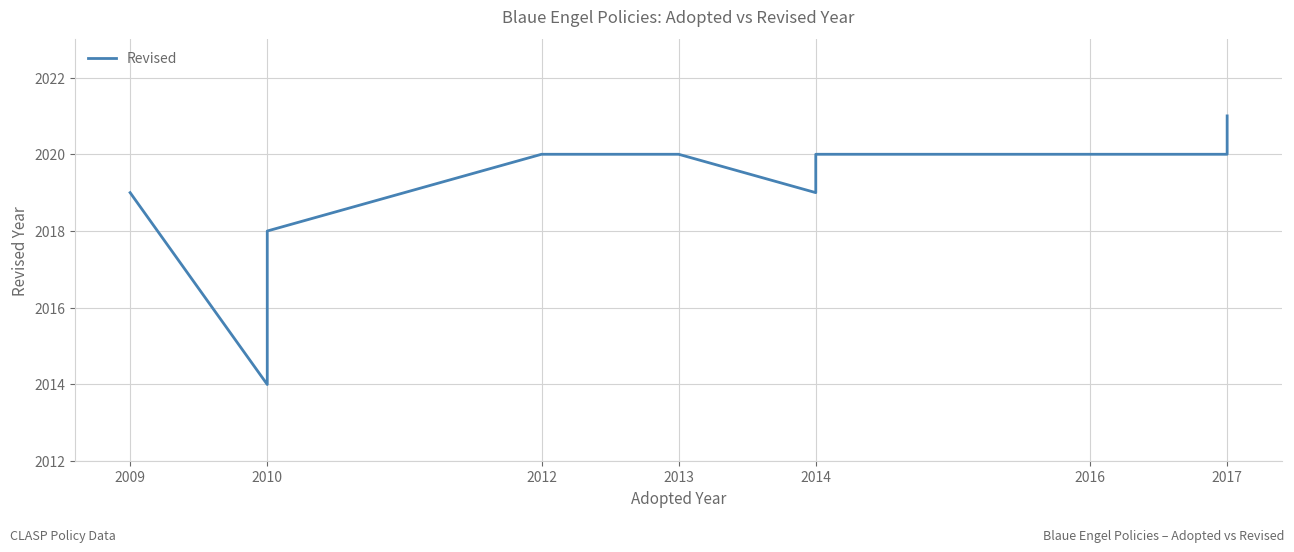

How many values are between 2019 and 2020?

8